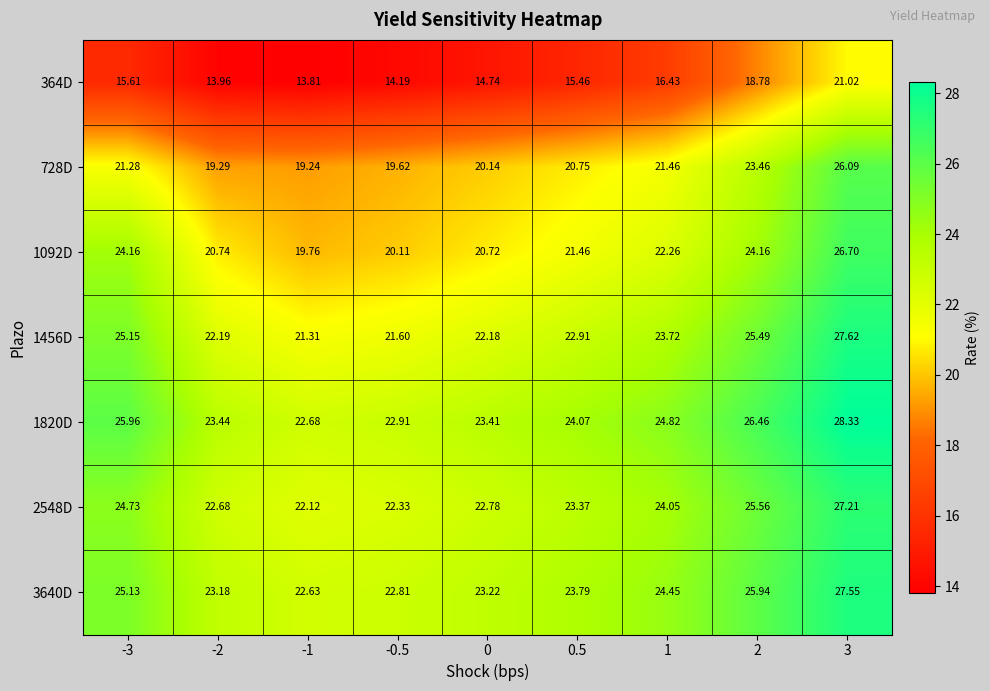

Is the value of 2548D at -2 greater than the value of 364D at 2?

Yes